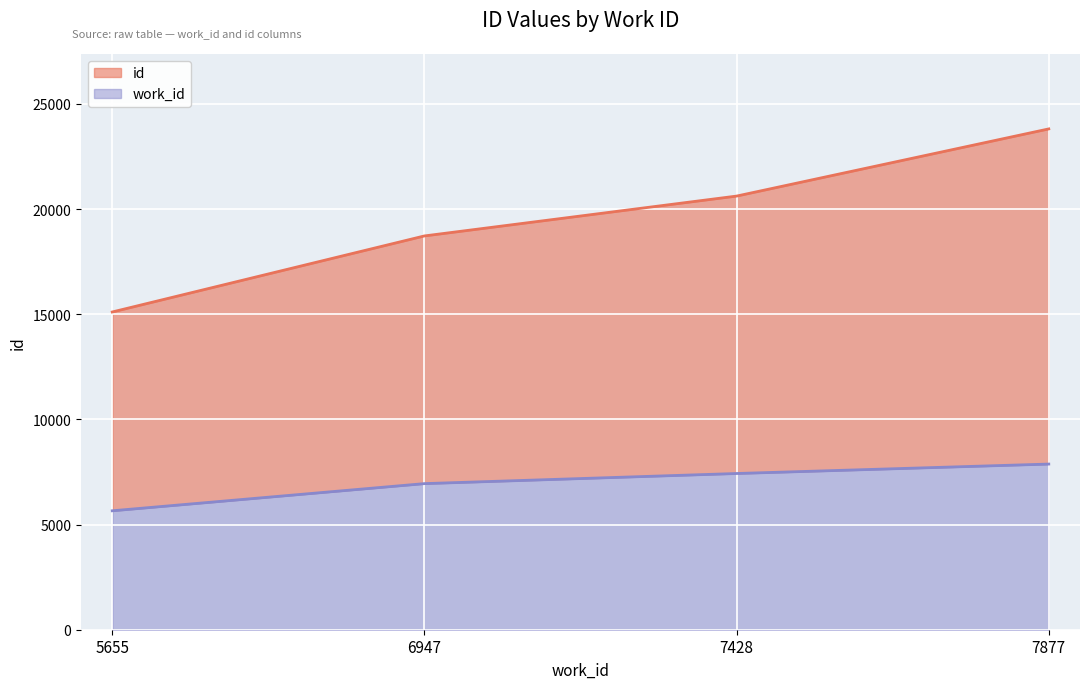

The value at 7877 is 23813. True or false?

True